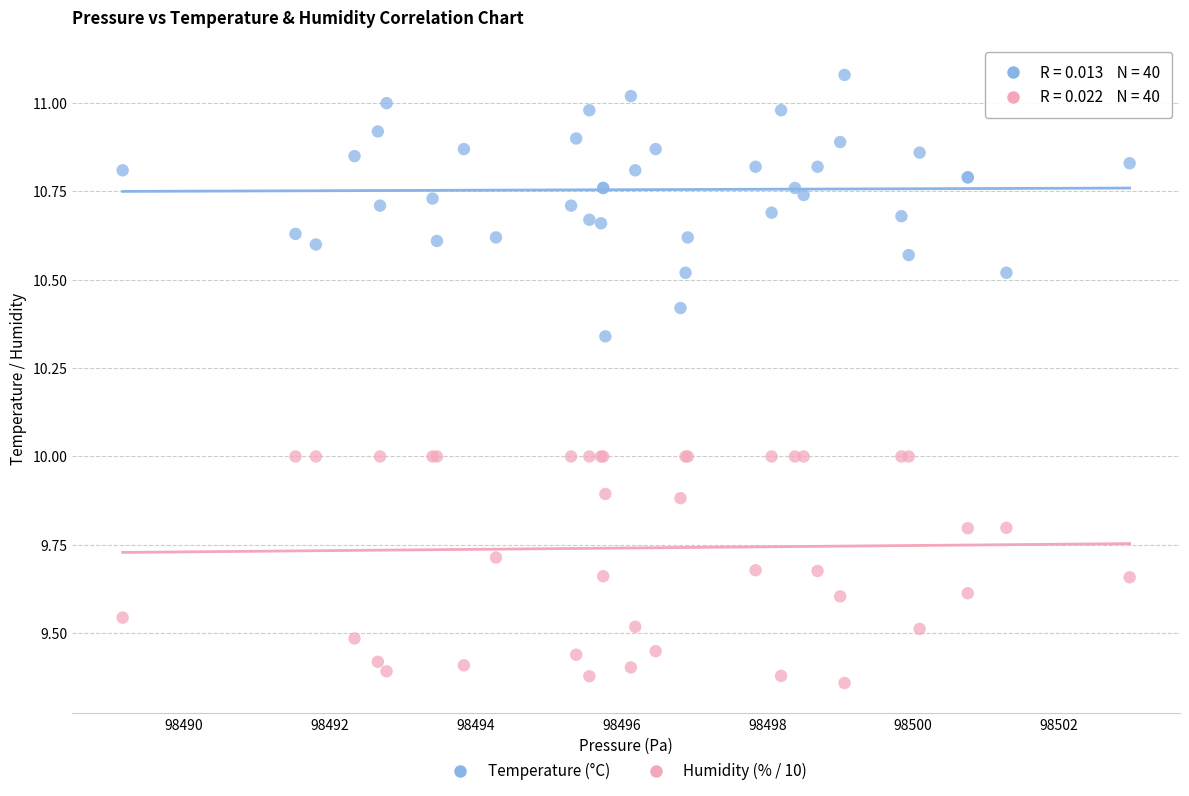

What is the X range (max minus min) for the scatter plot?

13.8